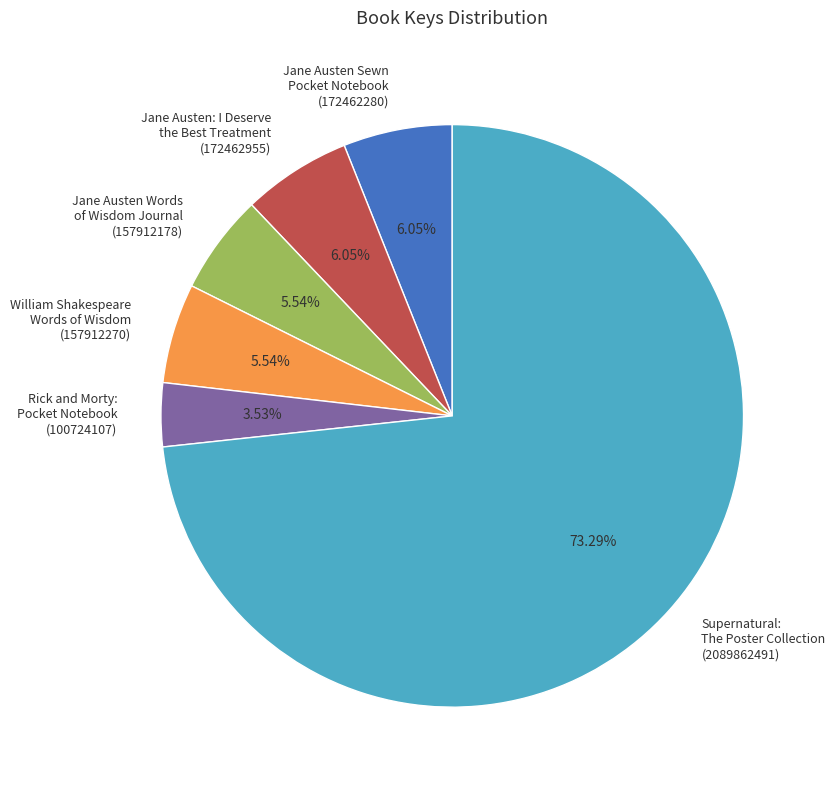

What is the smallest slice in the pie chart?

Rick and Morty: Pocket Notebook (100724107)